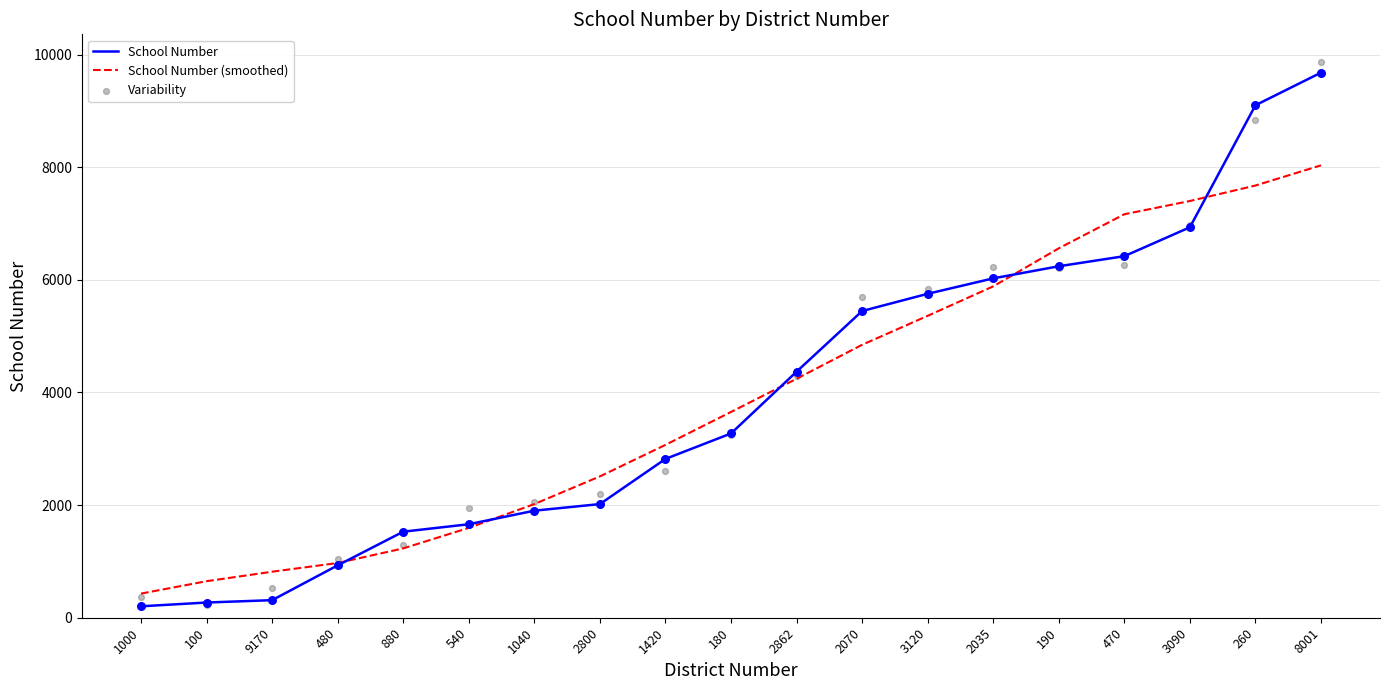

Which series has the largest total across all categories?

Variability